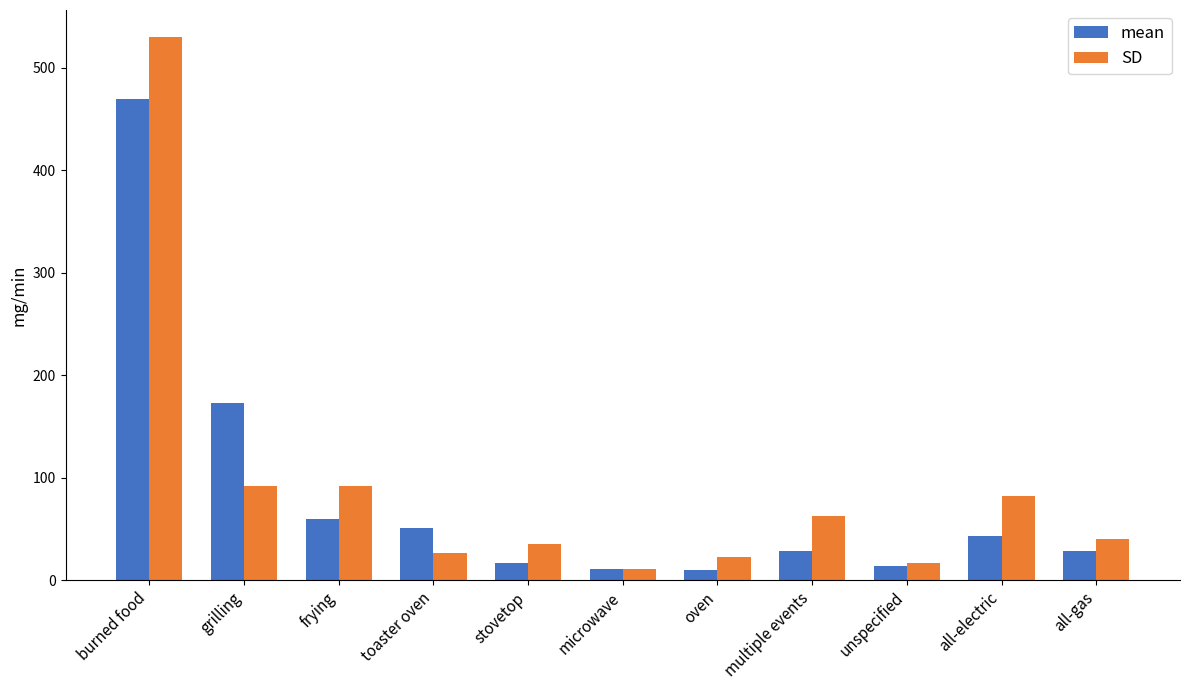

What is the difference between the maximum and minimum values in the SD series?

519